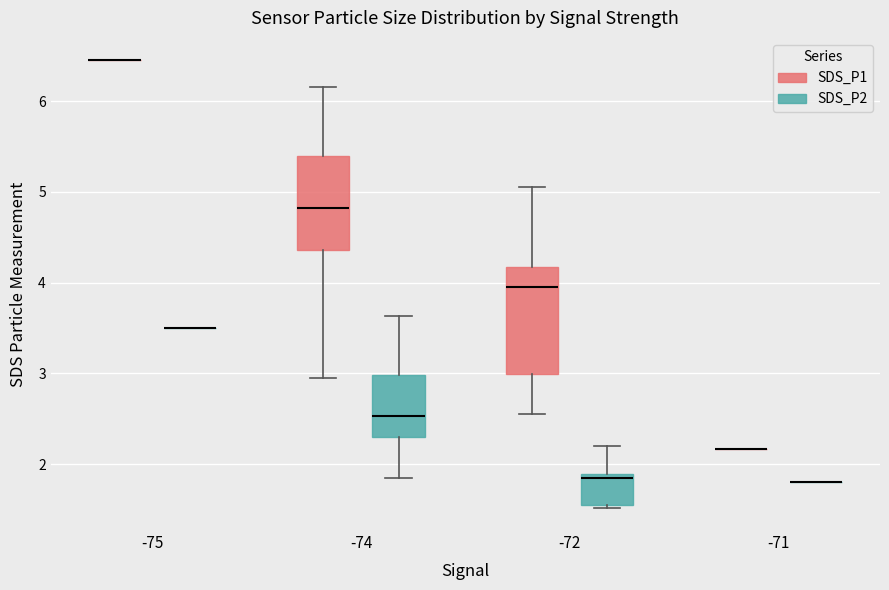

Reading left to right, read every box against the y-axis: the position of its median line, the range the box covers, and the ends of its whiskers. The values are not printed on the chart, so give them approximately, as read against the axis.

-75 (SDS_P1): box collapsed to a line at 6.5, whiskers 6.5 to 6.5
-75 (SDS_P2): box collapsed to a line at 3.5, whiskers 3.5 to 3.5
-74 (SDS_P1): median 4.8, box 4.4 to 5.4, whiskers 3.0 to 6.2
-74 (SDS_P2): median 2.5, box 2.3 to 3.0, whiskers 1.9 to 3.6
-72 (SDS_P1): median 4.0, box 3.0 to 4.2, whiskers 2.6 to 5.1
-72 (SDS_P2): median 1.9 (just below the box's upper edge), box 1.6 to 1.9, whiskers 1.5 to 2.2
-71 (SDS_P1): box collapsed to a line at 2.2, whiskers 2.2 to 2.2
-71 (SDS_P2): box collapsed to a line at 1.8, whiskers 1.8 to 1.8